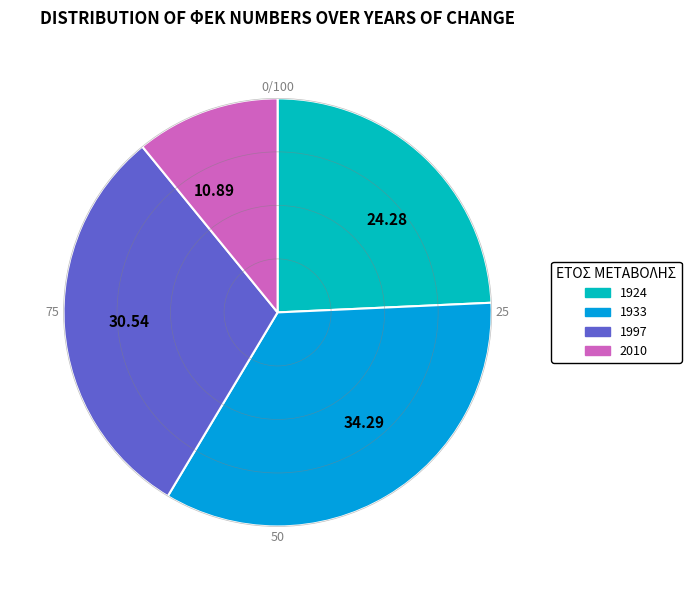

Is the sum of 10.89 and 24.28 greater than half?

No